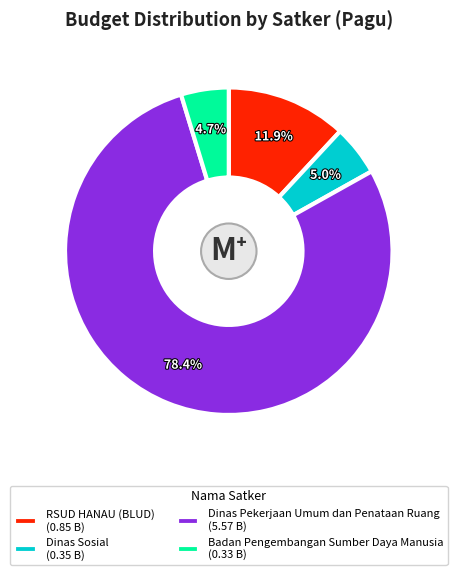

Is there any slice that represents more than half of the pie?

Yes